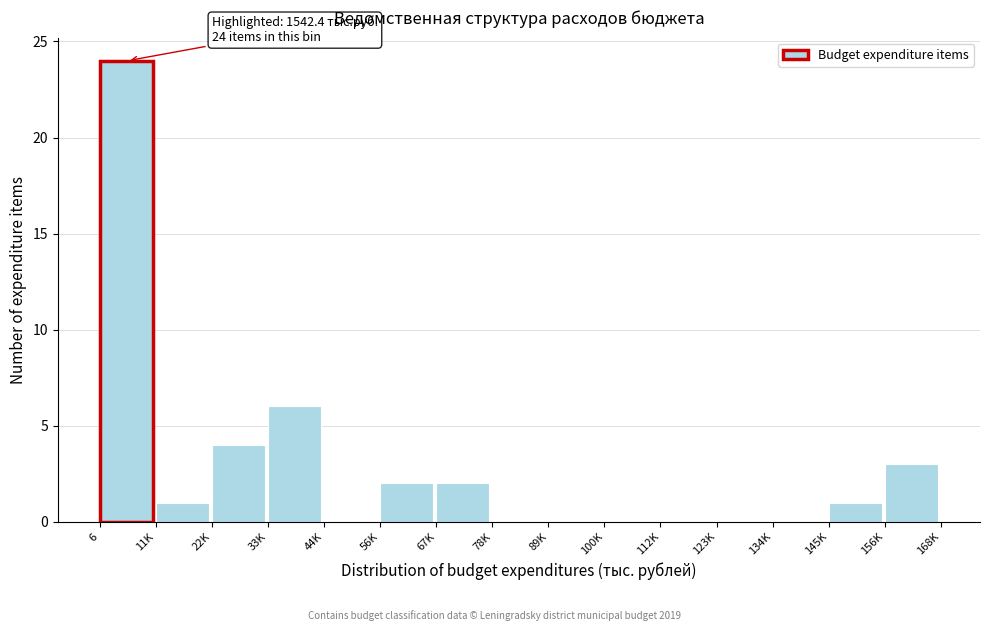

Reading right to left, list all the values displayed in this chart.

156K=3	145K=1	134K=0	123K=0	112K=0	100K=0	89K=0	78K=0	67K=2	56K=2	44K=0	33K=6	22K=4	11K=1	6=24